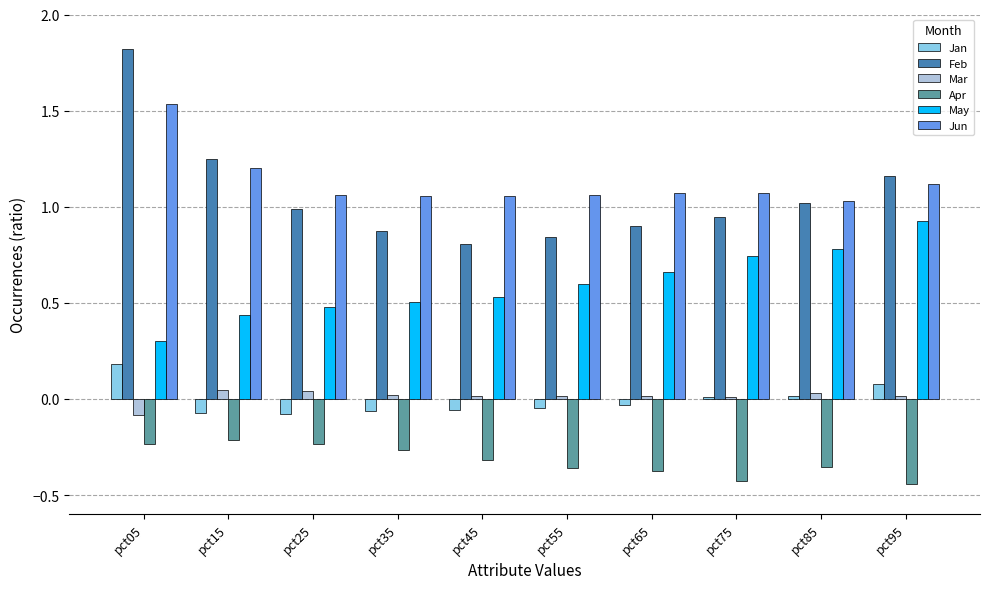

What are all the series names shown in the legend?

Jan, Feb, Mar, Apr, May, Jun